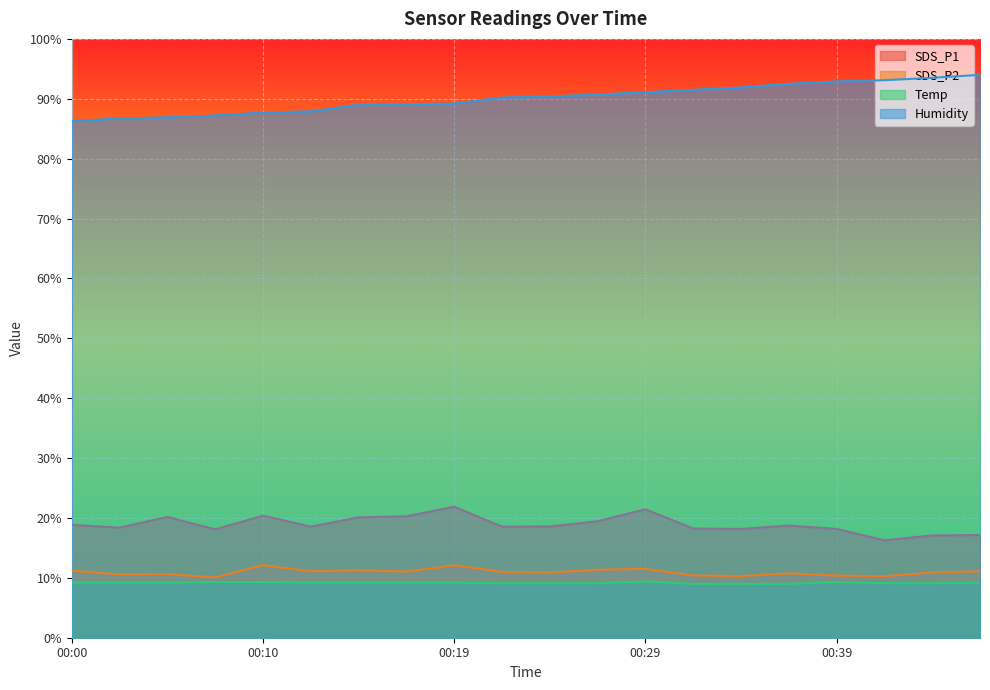

True or false: SDS_P2 and SDS_P1 cross at least once.

False